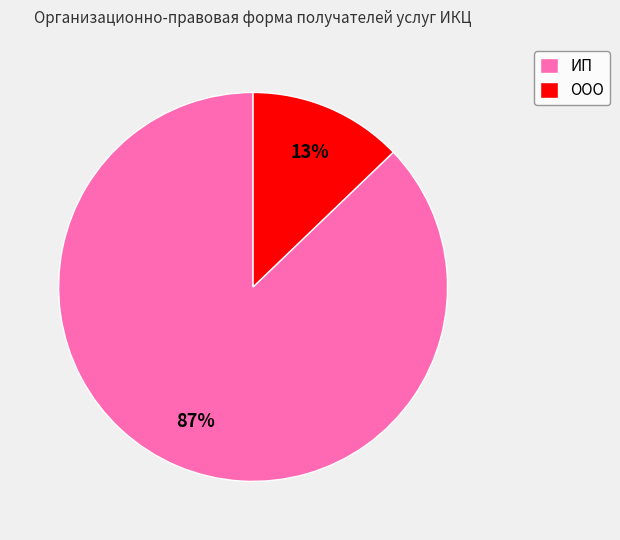

Between ООО and ИП, which is larger?

ИП